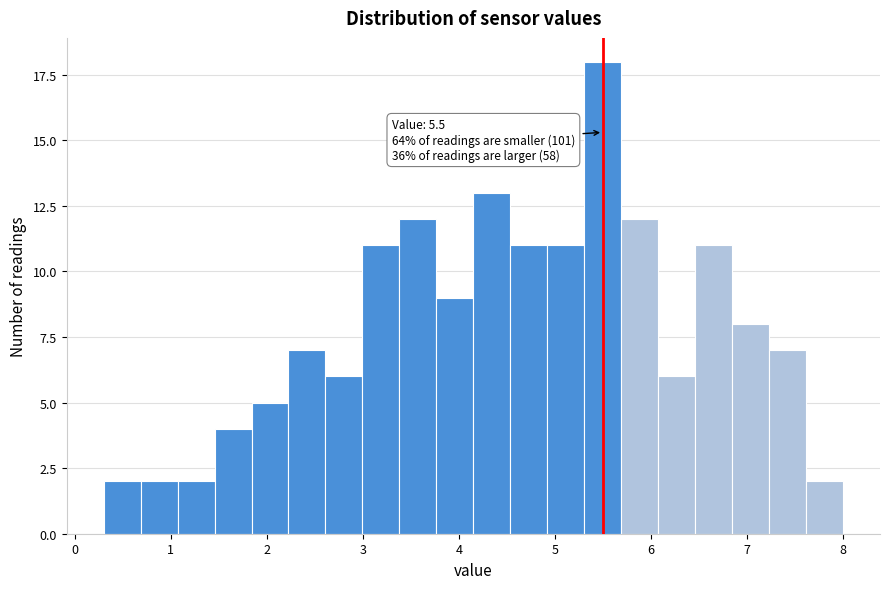

Around what value on the x-axis is the tallest bar? Give the approximate position of its centre, as read against the axis.

5.5